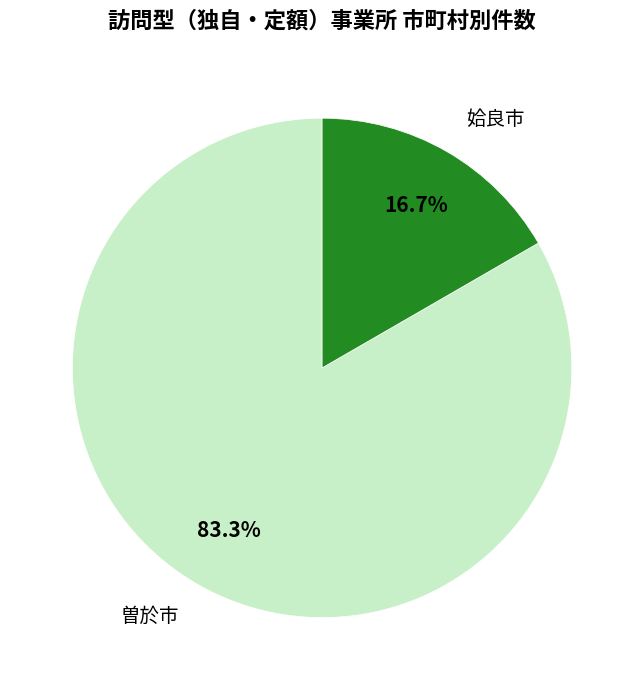

Count the number of slices in the pie.

2